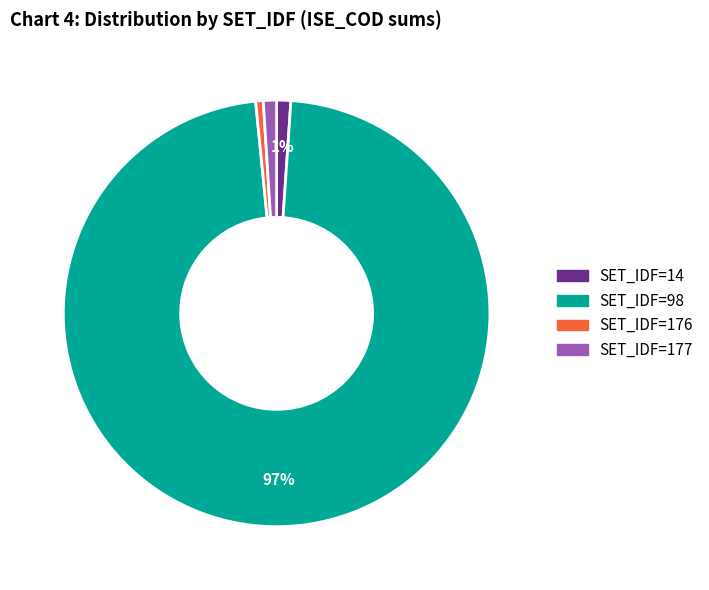

How many segments does this pie chart have?

4